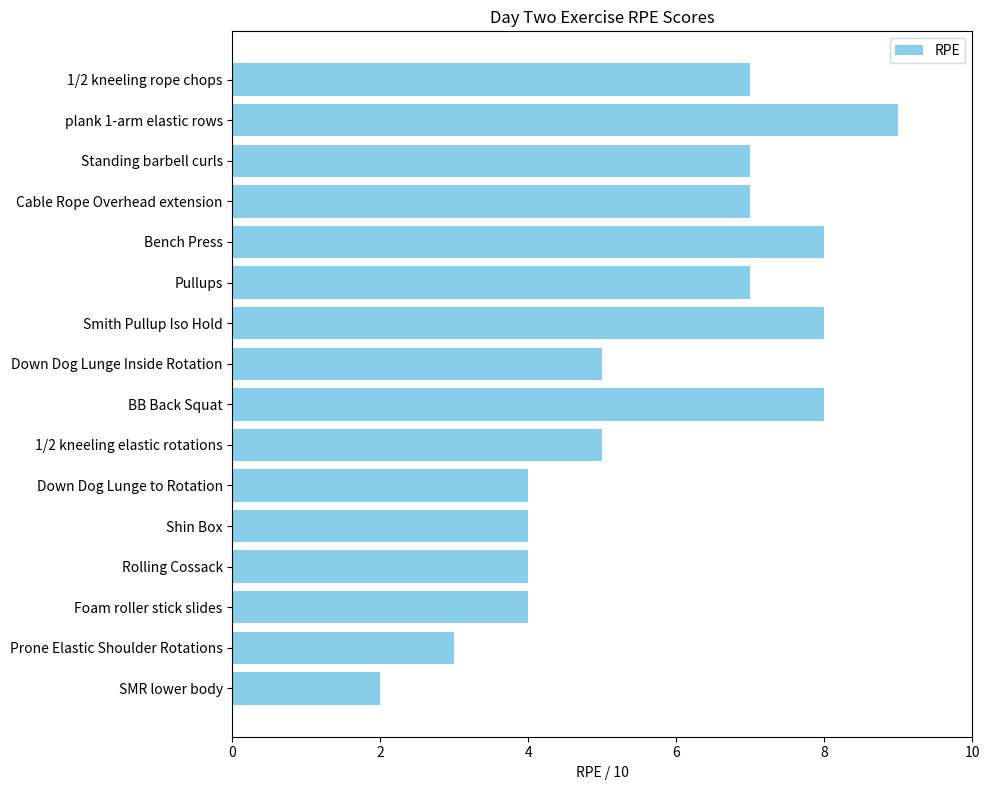

Read the value at Pullups.

7